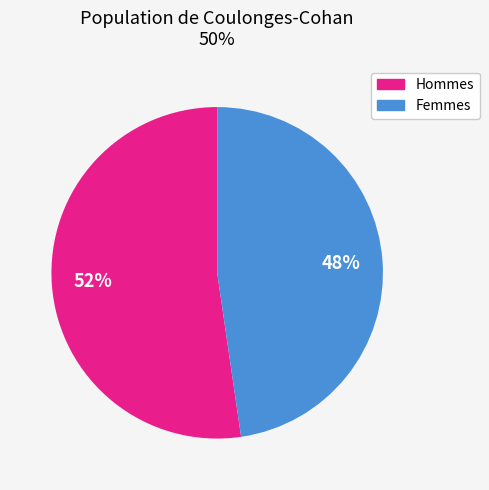

Does any single category account for the majority?

Yes